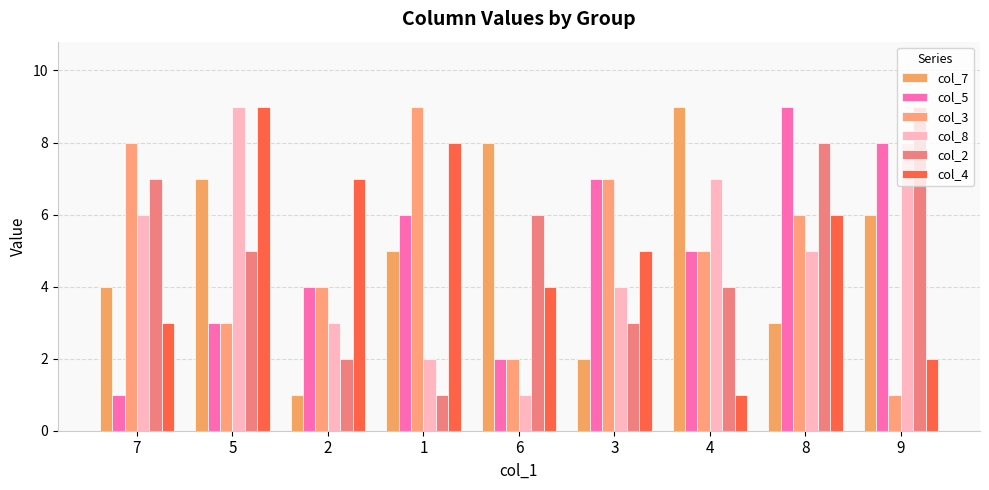

What is the value of the col_5 bar at the 6th from the left?

7